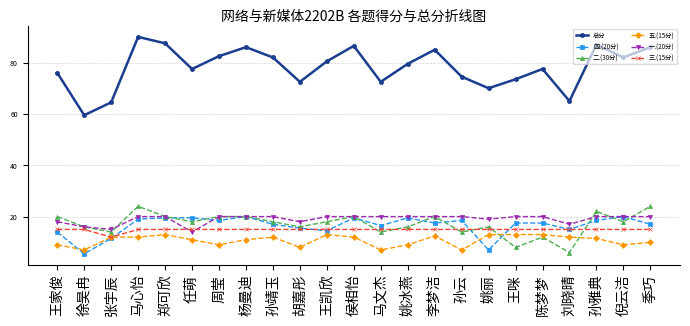

Which category has the lowest value in the 三.(15分) series?

张宇辰